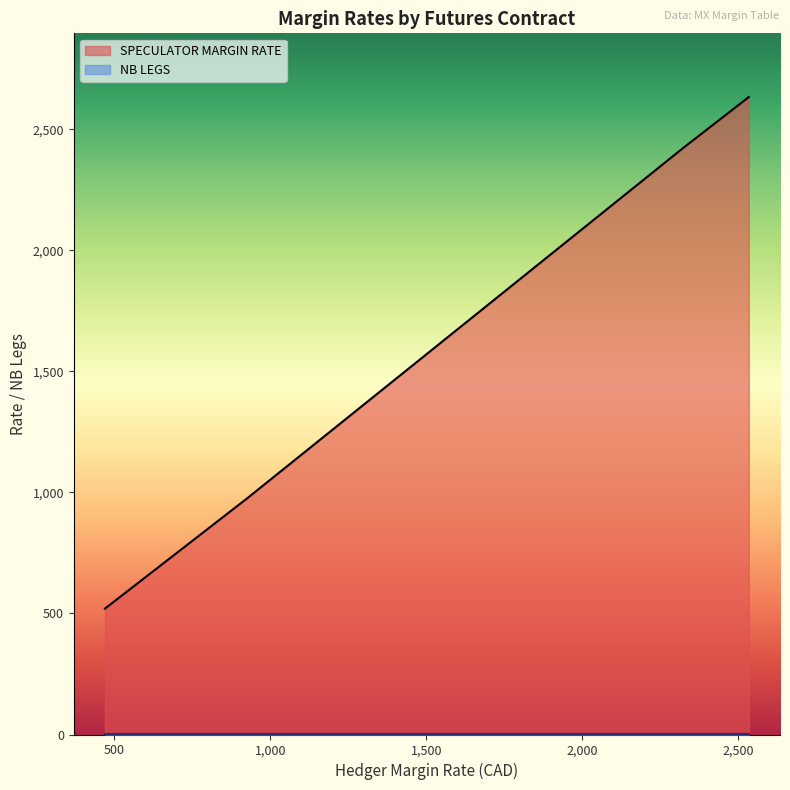

True or false: NB LEGS and SPECULATOR MARGIN RATE intersect in this chart.

False